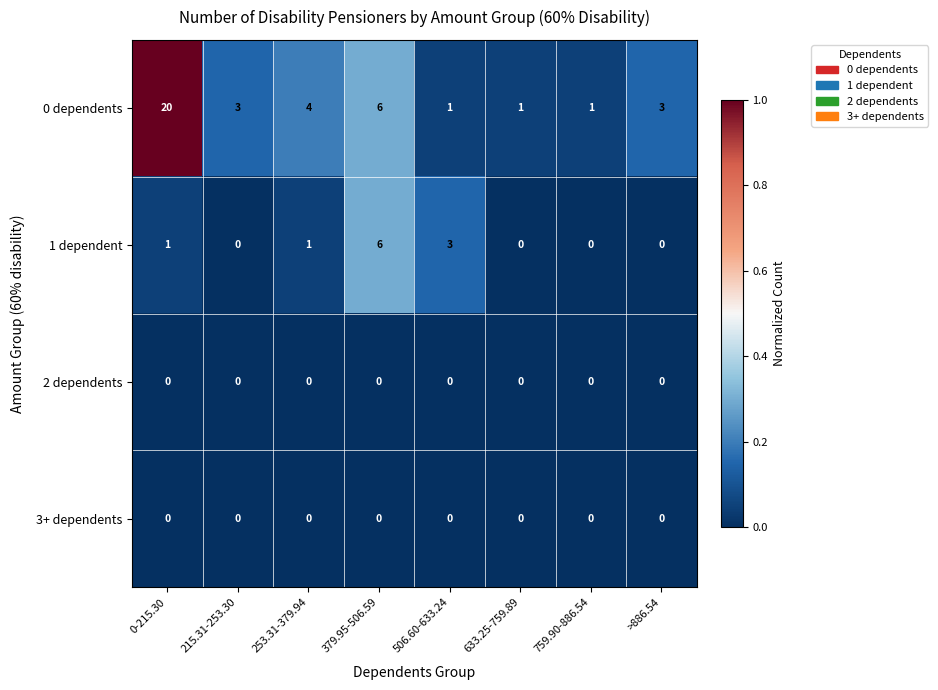

Which series has the widest spread of values?

0 dependents